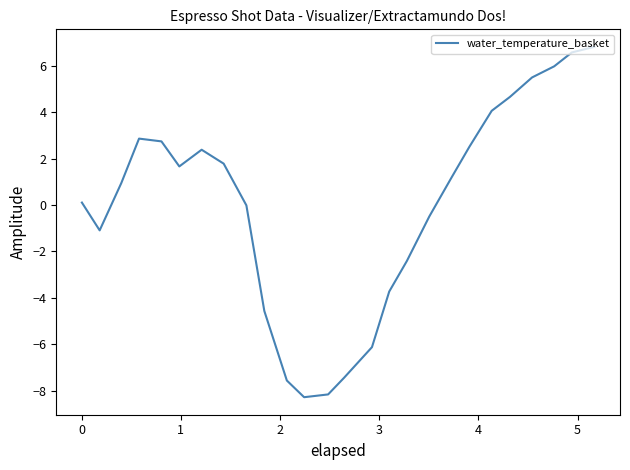

What is the difference between the second highest and minimum values?

14.9